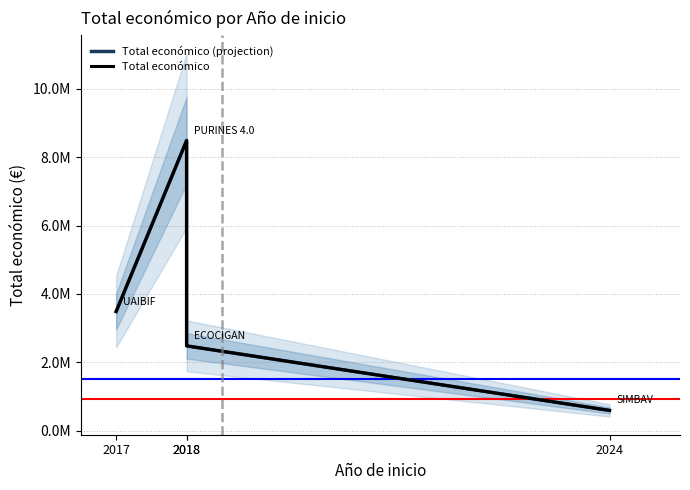

Between 2018 and 2017, which is larger?

2017